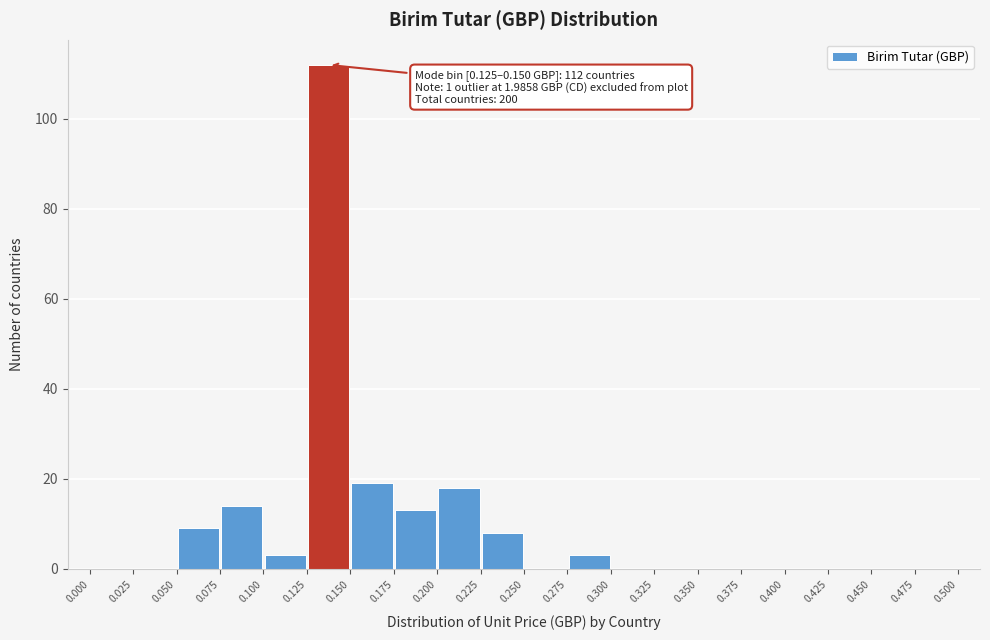

Which range on the x-axis has the tallest bar?

0.125 to 0.150